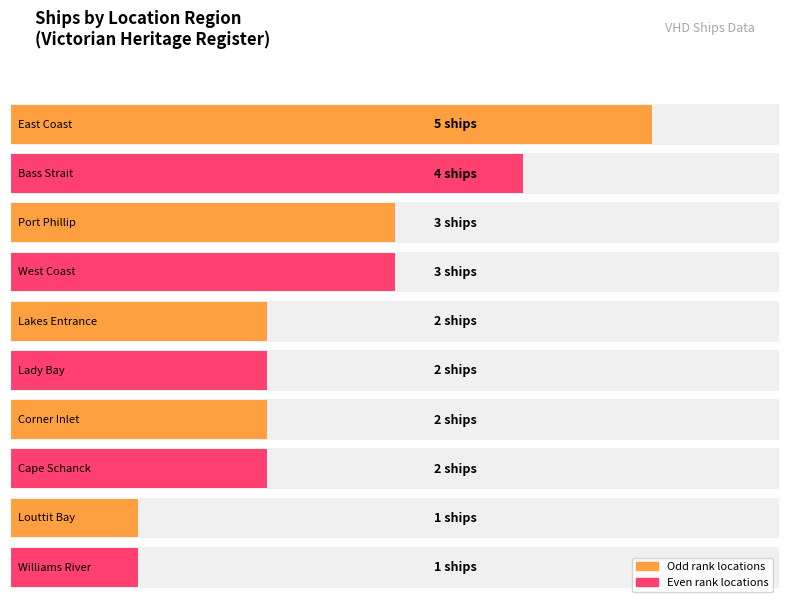

What is the maximum value shown in the chart?

5